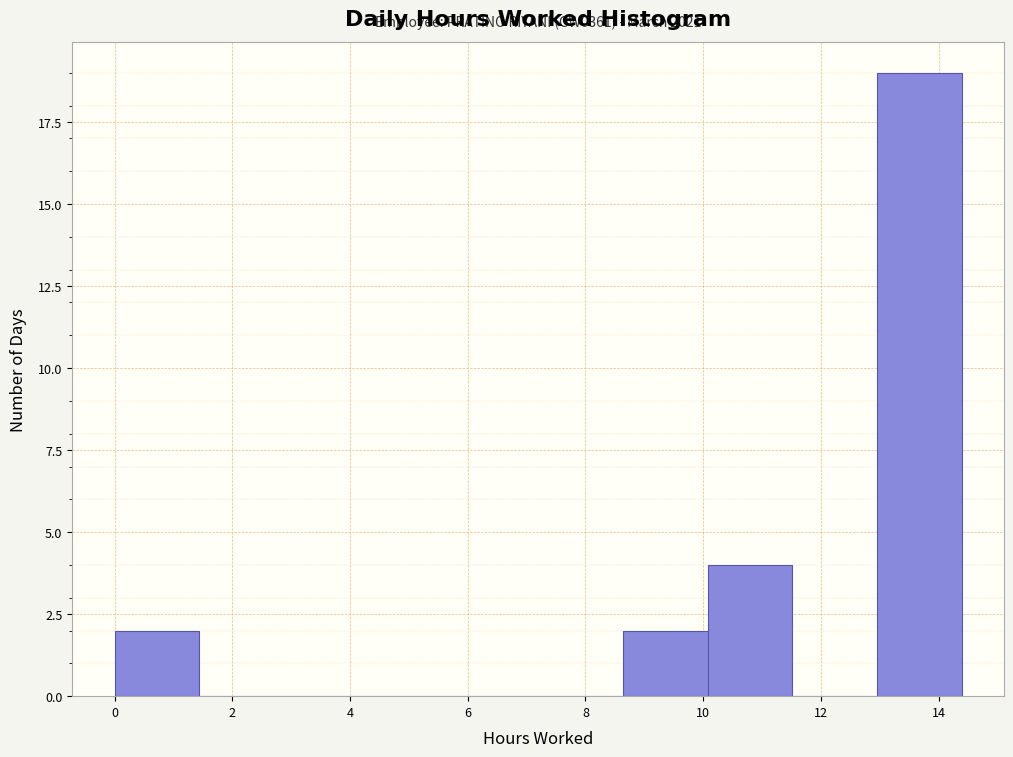

Over which range of the x-axis is the bar tallest?

13.0 to 14.4